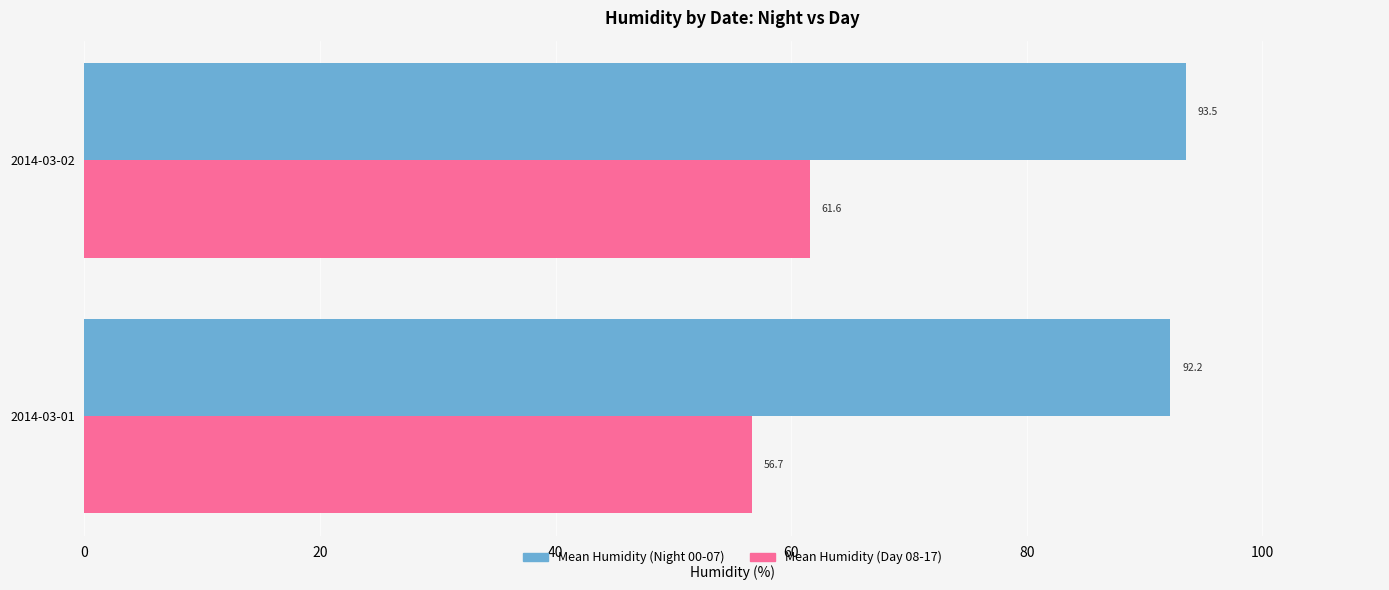

Which category has the highest value across all series?

2014-03-02